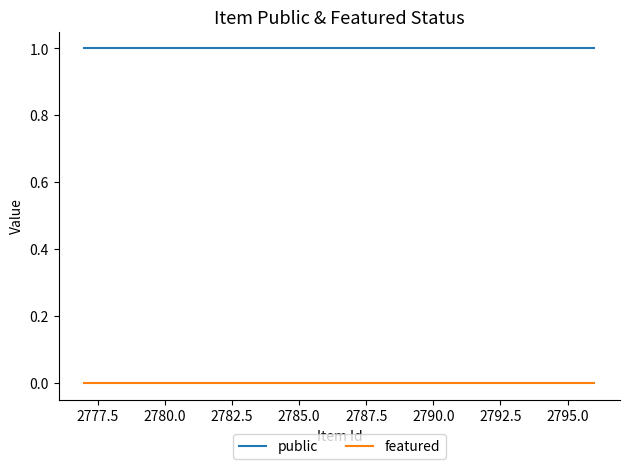

Reading left to right, extract all data points from this chart.

public: 1	1	1	1
featured: 0	0	0	0